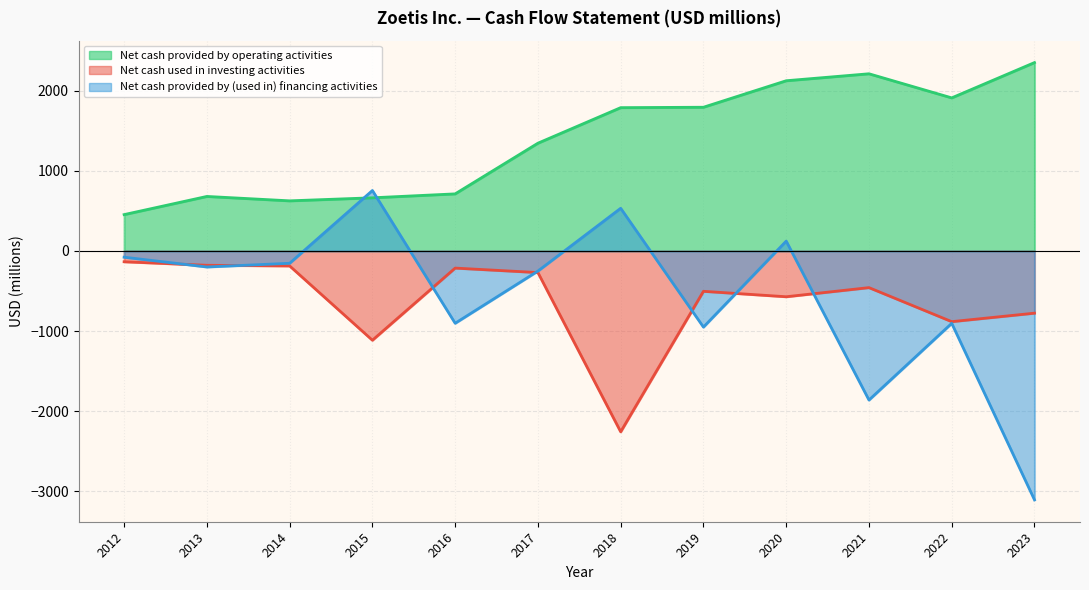

Is it true that Net cash provided by (used in) financing activities equals -78 at 2012?

True